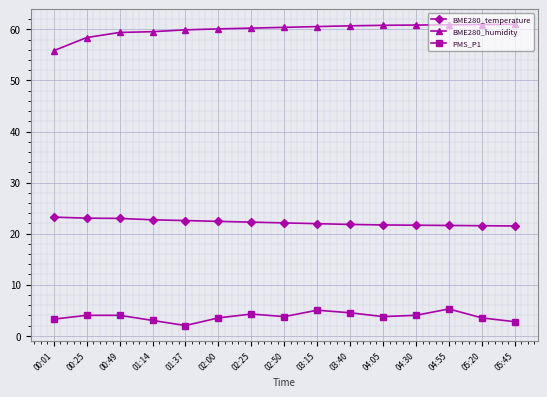

What position from the left is 02:50?

8